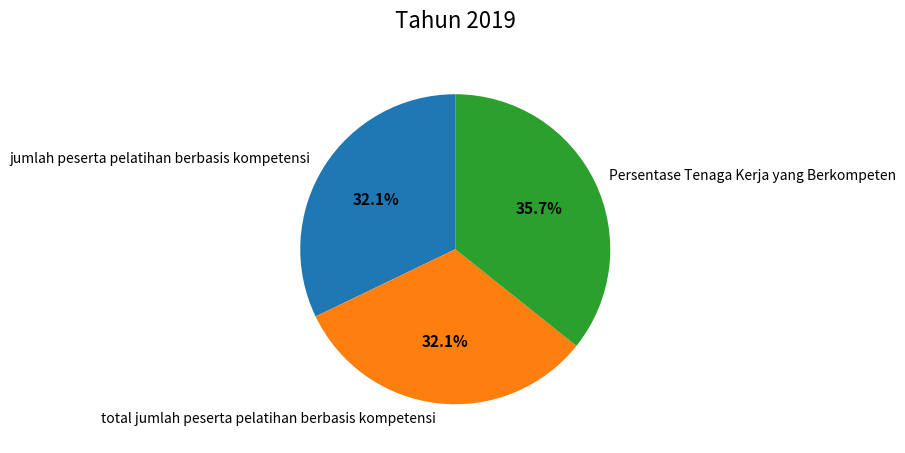

The total jumlah peserta pelatihan berbasis kompetensi slice represents 22% of the pie. True or false?

False